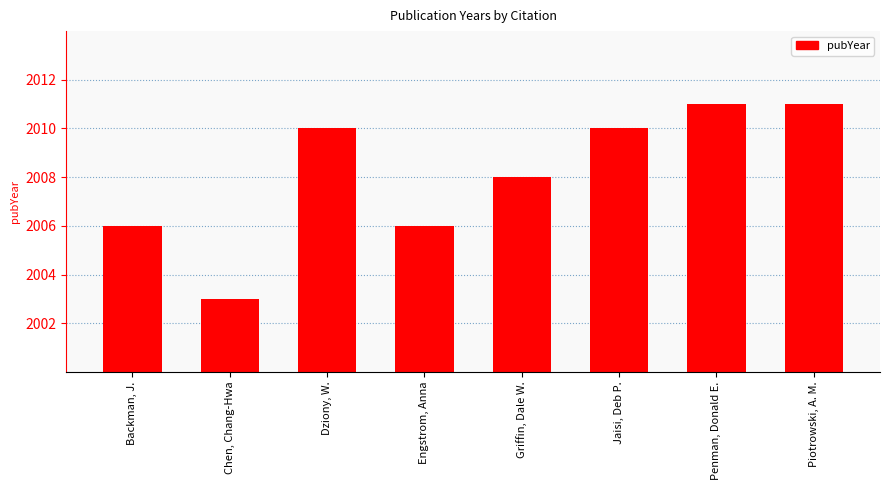

Are the bars grouped side by side (vs. stacked)?

No